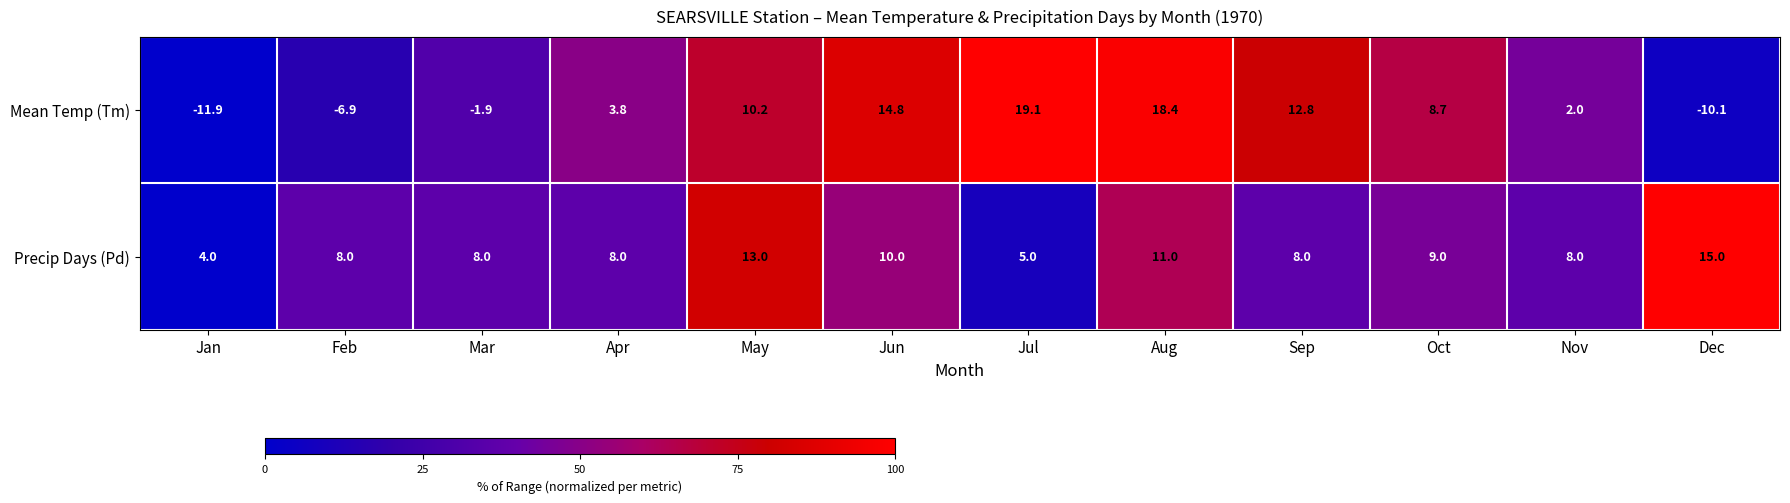

What is the total value across all series at Jun?

24.8